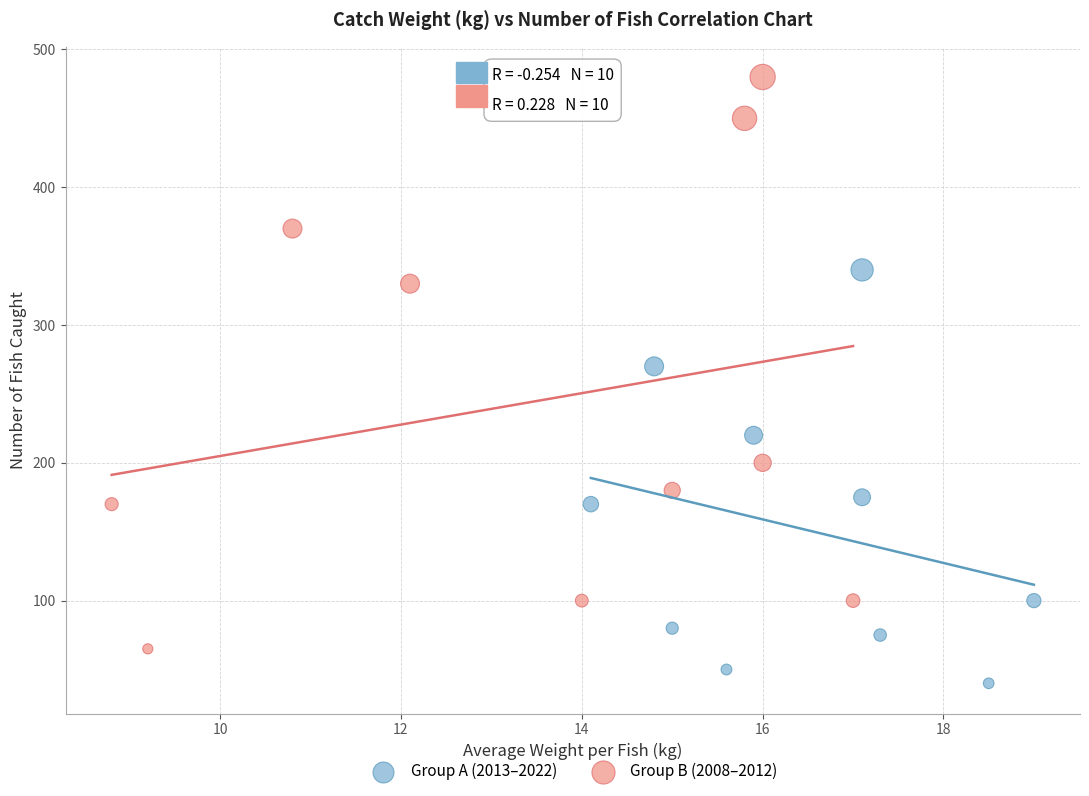

Which series reaches the minimum Y coordinate?

Group A (2013–2022)